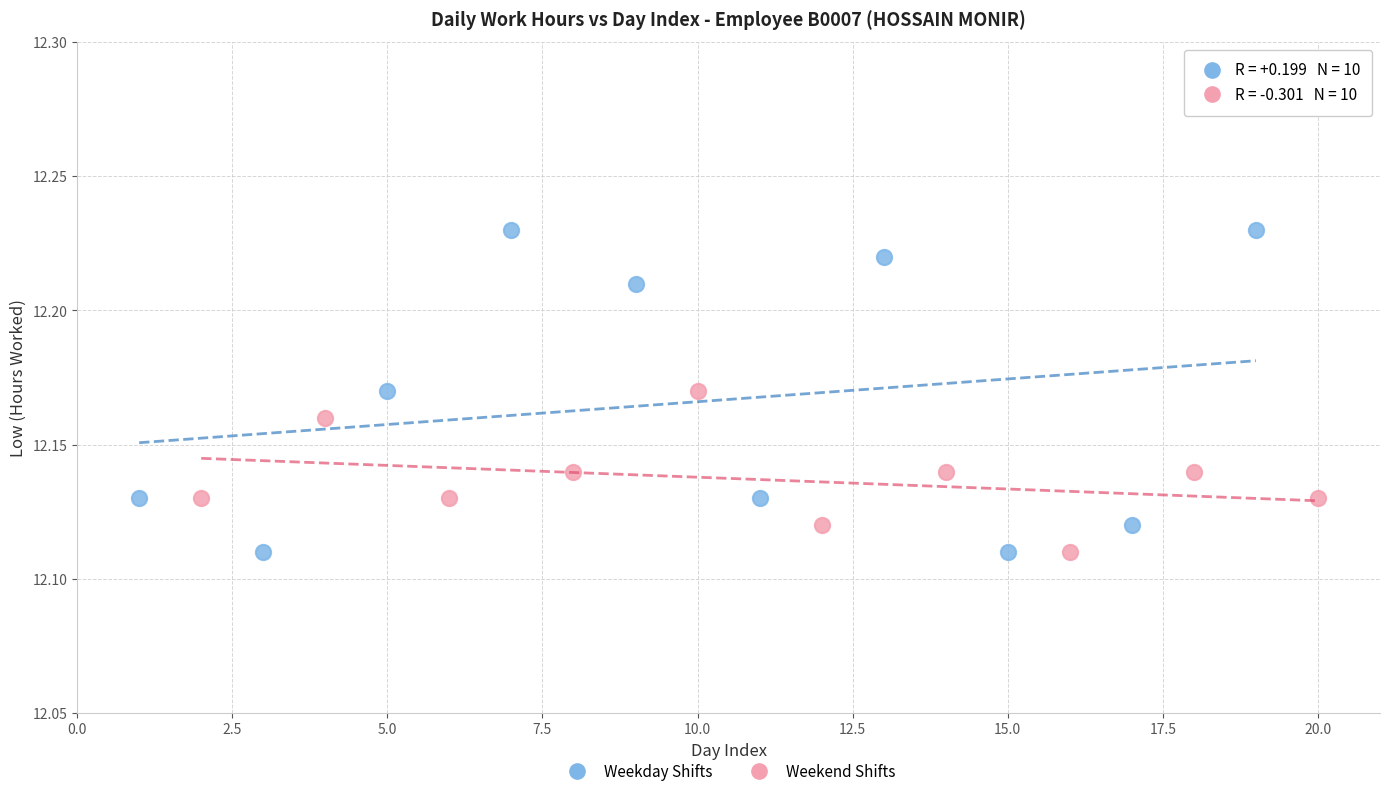

Which series has the widest spread of Y values?

Weekday Shifts